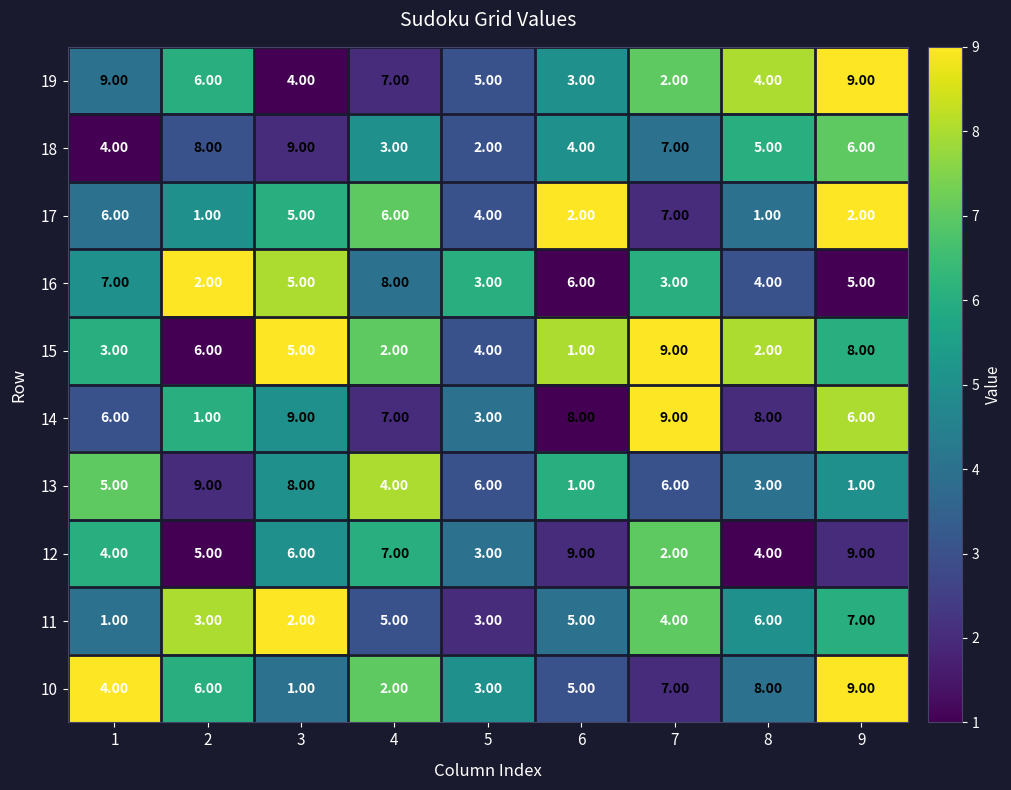

Which series has the largest total across all categories?

14